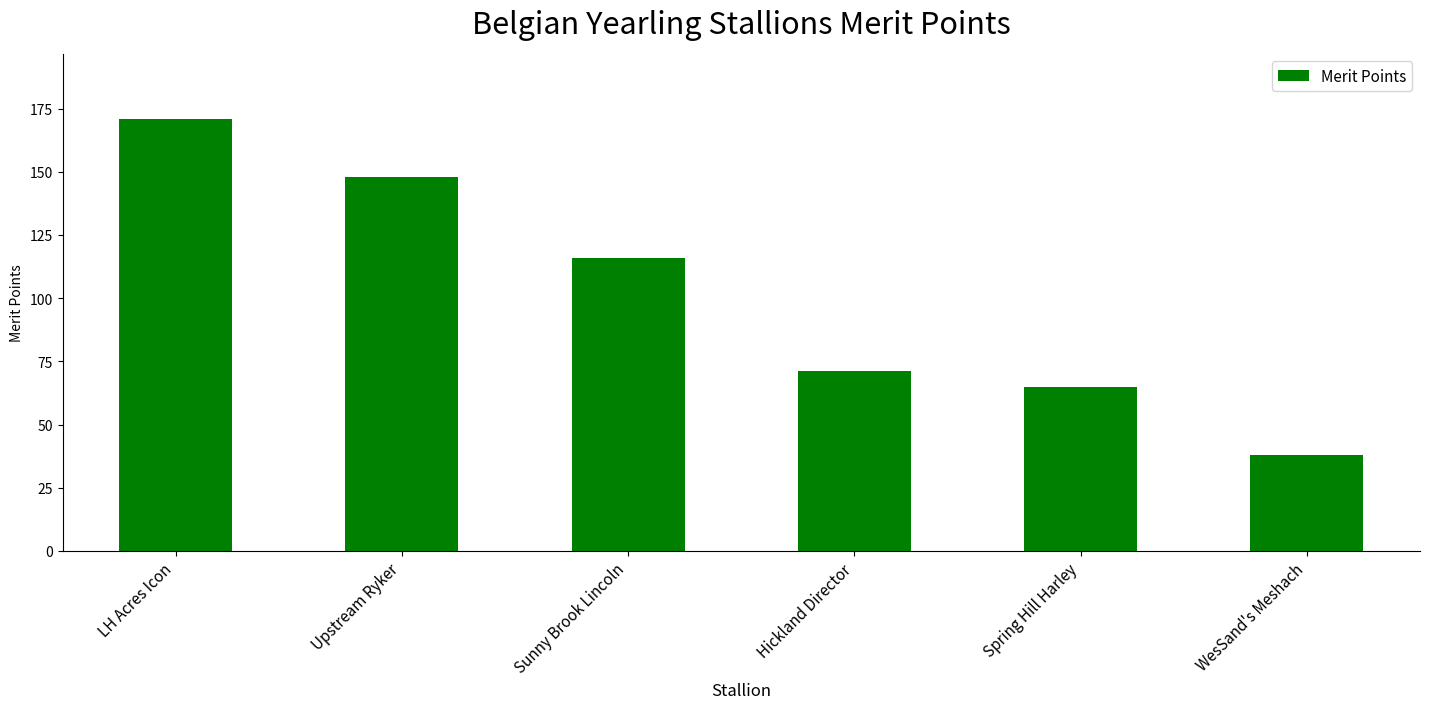

Which category has the lowest value across all series?

WesSand's Meshach